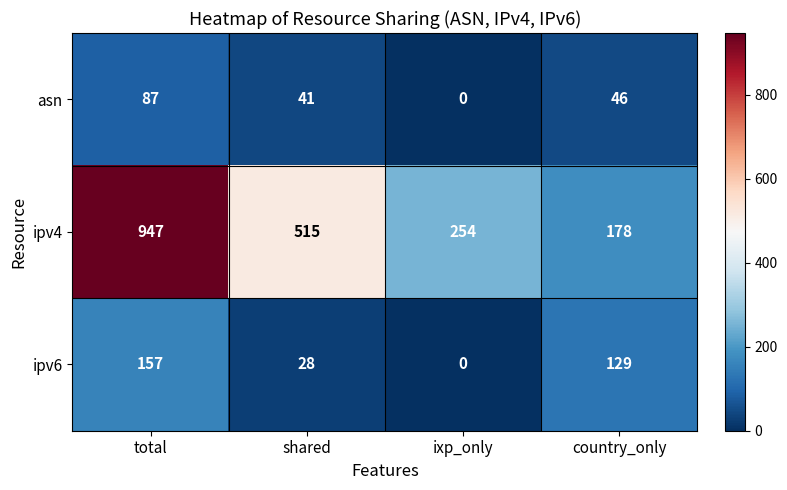

Count the number of categories in the chart.

4